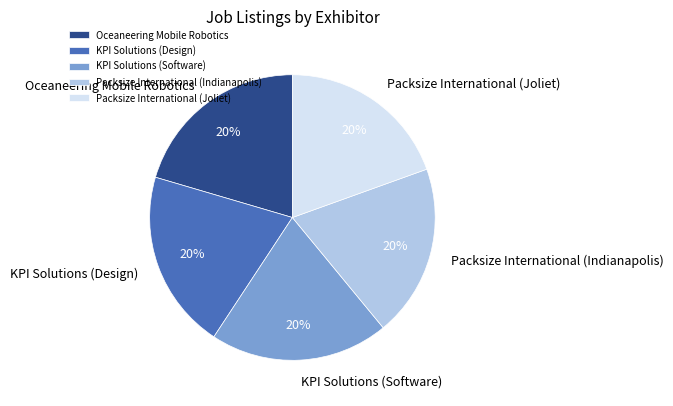

What percentage is the Oceaneering Mobile Robotics slice, to the nearest percent?

20%